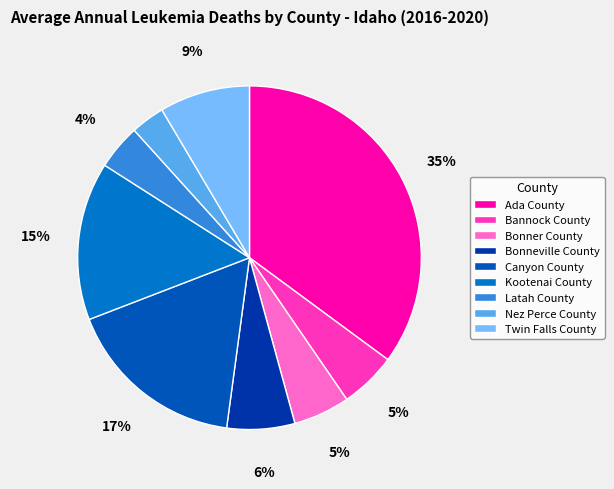

Do Bannock County and Canyon County together represent more than half of the pie?

No